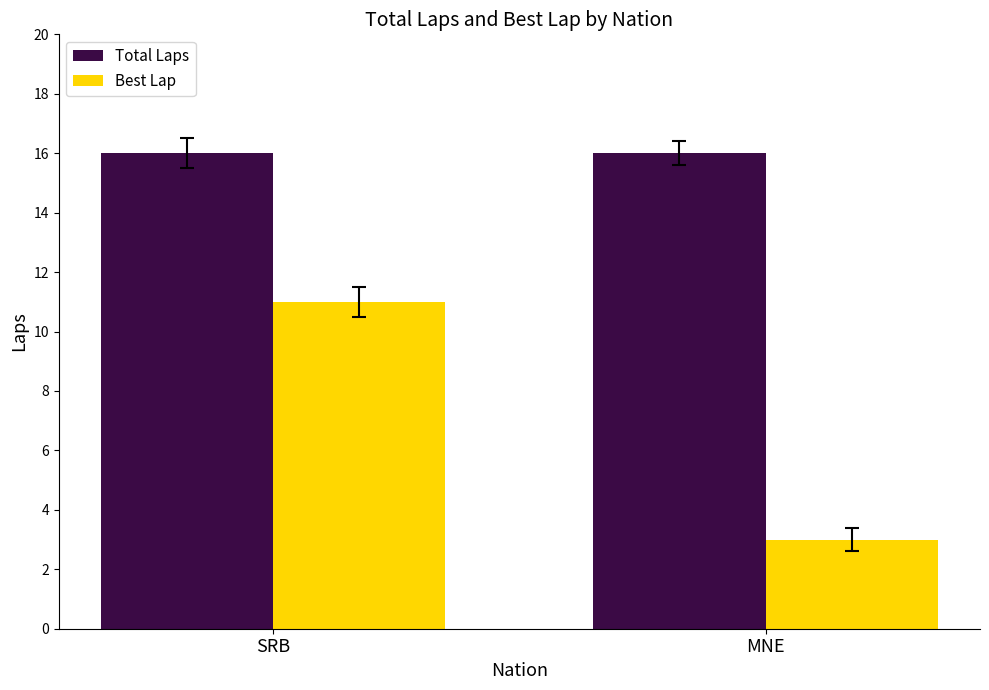

Reading left to right, list all the values displayed in this chart.

Total Laps: SRB=16	MNE=16
Best Lap: SRB=11	MNE=3